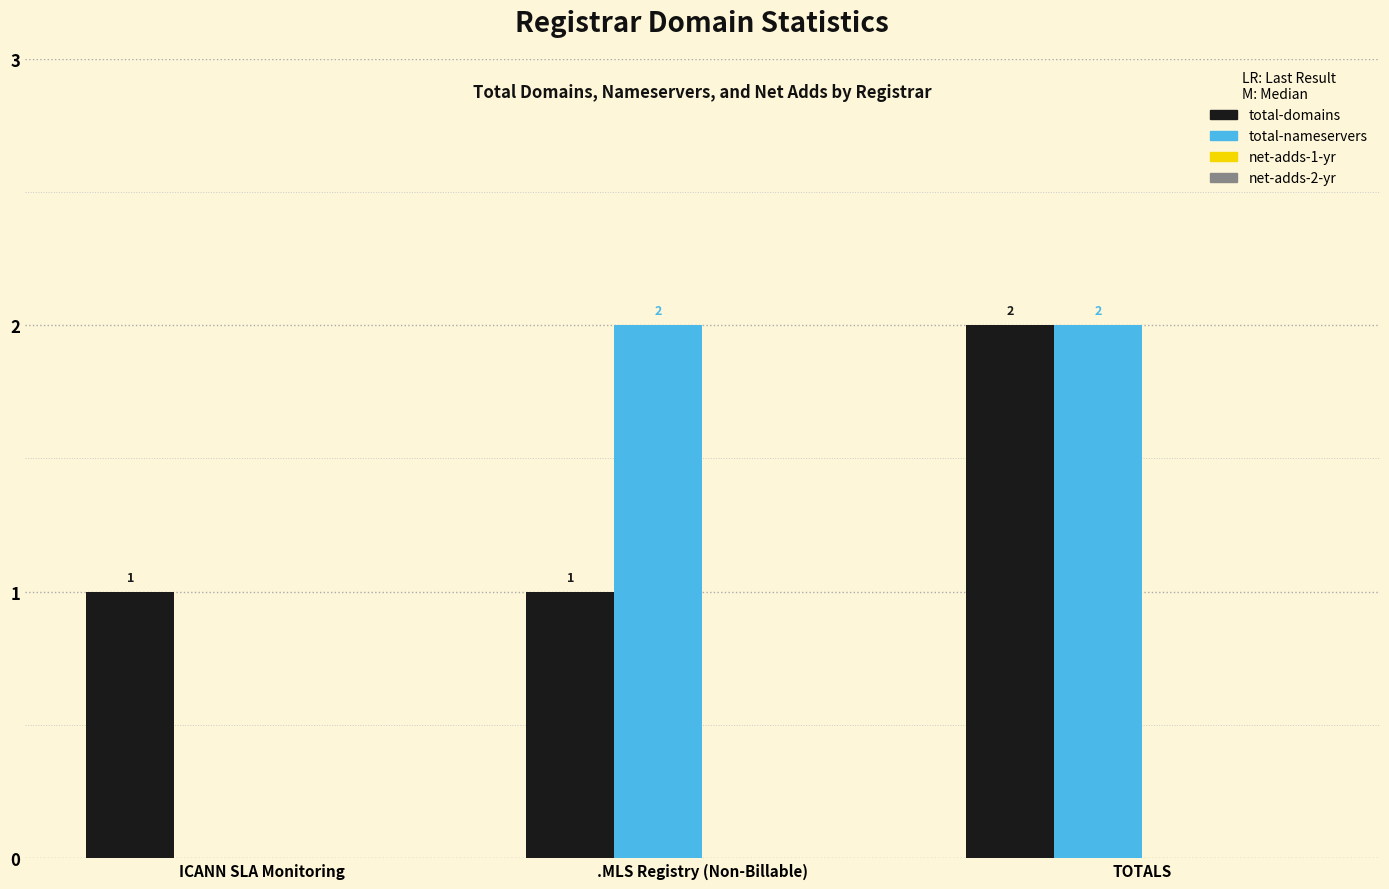

What is the total value across all series at ICANN SLA Monitoring?

1